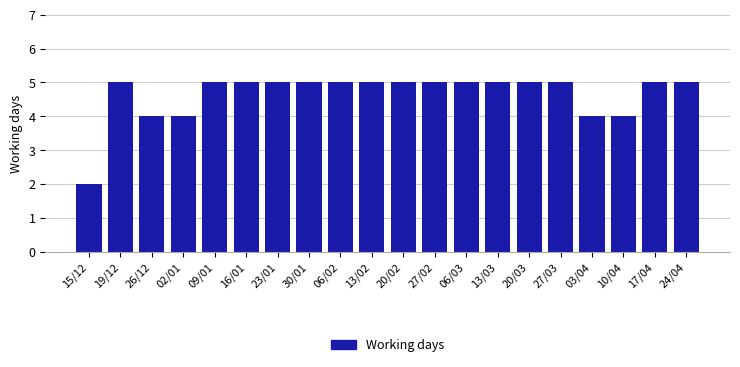

Reading left to right, what are all the values shown in this chart?

15/12=2	19/12=5	26/12=4	02/01=4	09/01=5	16/01=5	23/01=5	30/01=5	06/02=5	13/02=5	20/02=5	27/02=5	06/03=5	13/03=5	20/03=5	27/03=5	03/04=4	10/04=4	17/04=5	24/04=5